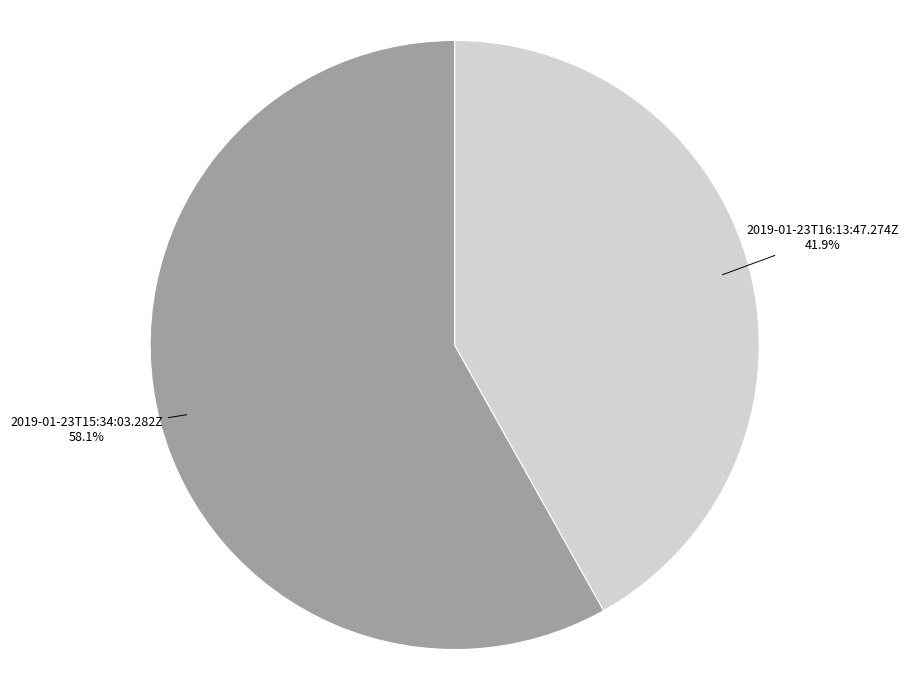

What is the smallest slice in the pie chart?

2019-01-23T16:13:47.274Z